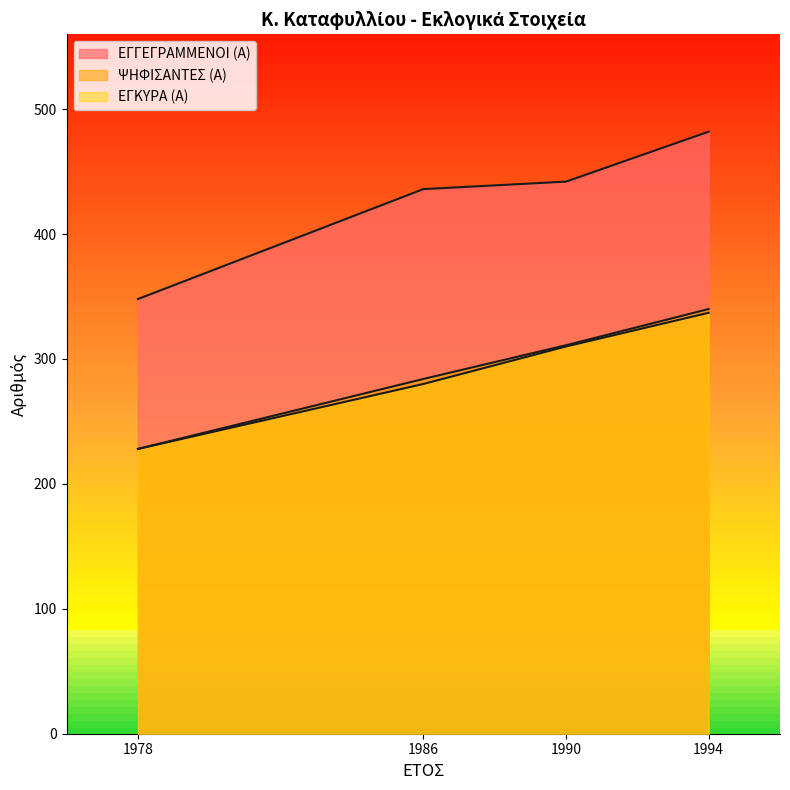

What is the difference between the ΕΓΚΥΡΑ (Α) values at 1978 and 1986?

52